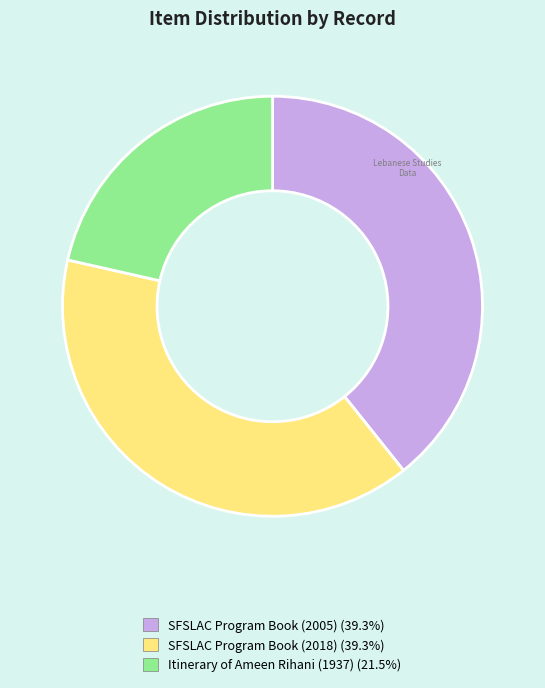

Does SFSLAC Program Book (2005) represent more than half of the total?

No